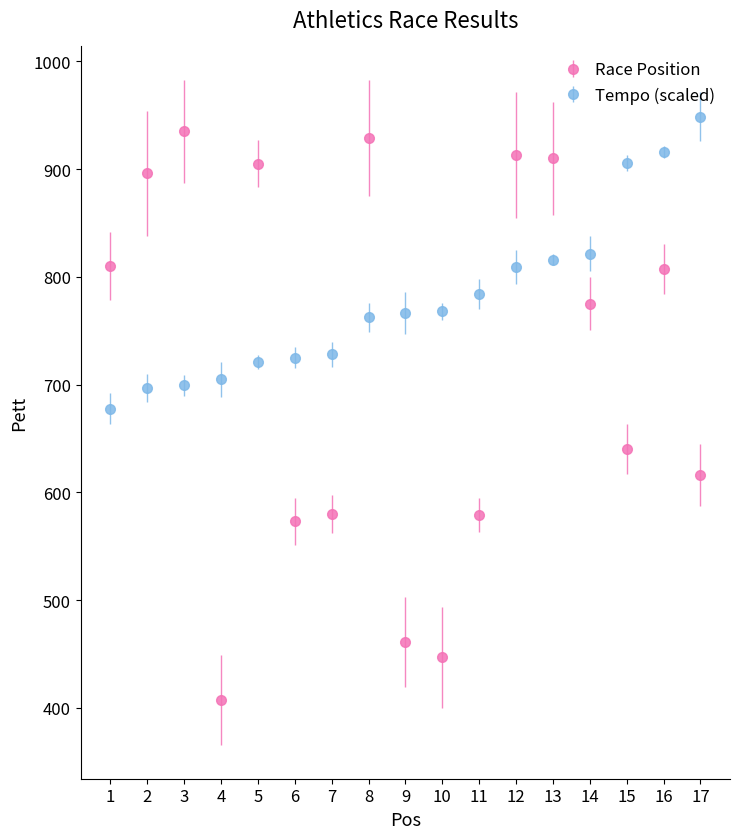

What are all the series names shown in the legend?

Race Position, Tempo (scaled)